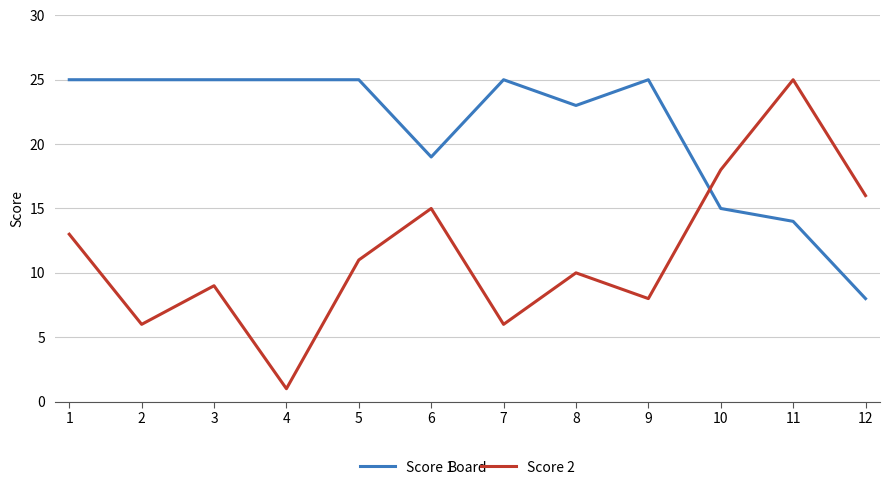

What is the spread (max minus min) of values at 2?

19